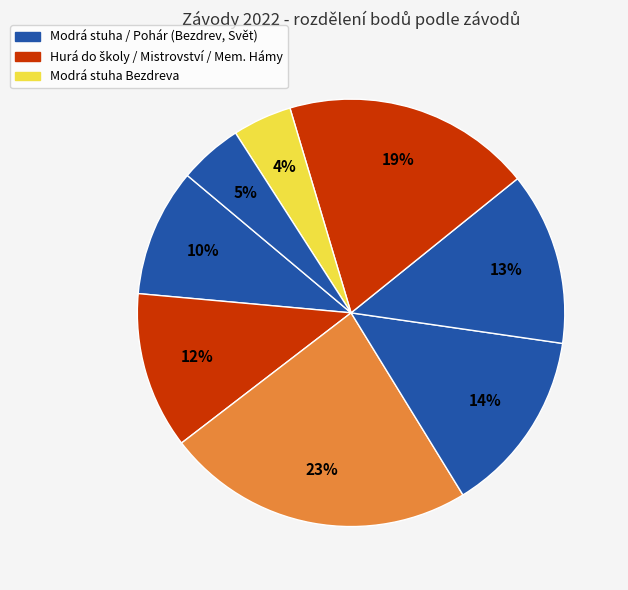

How many segments does this pie chart have?

8